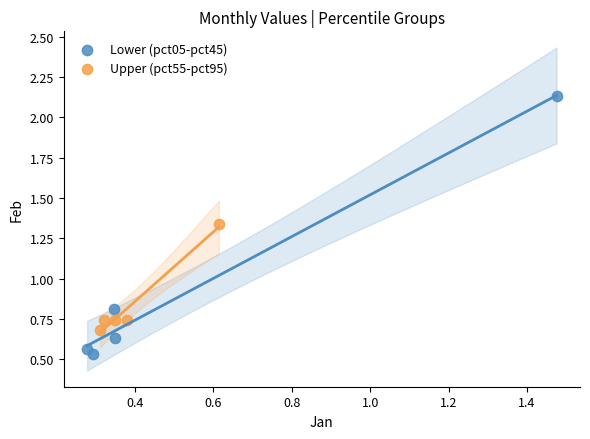

Which series has the widest spread of Y values?

Lower (pct05-pct45)